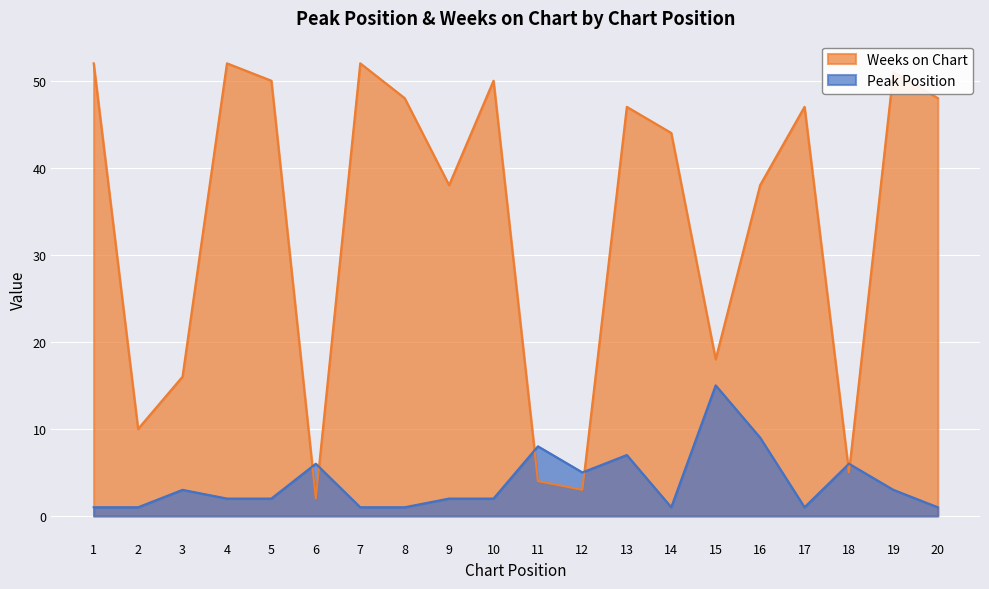

Between 11 and 17, which series saw the biggest shift?

Weeks on Chart